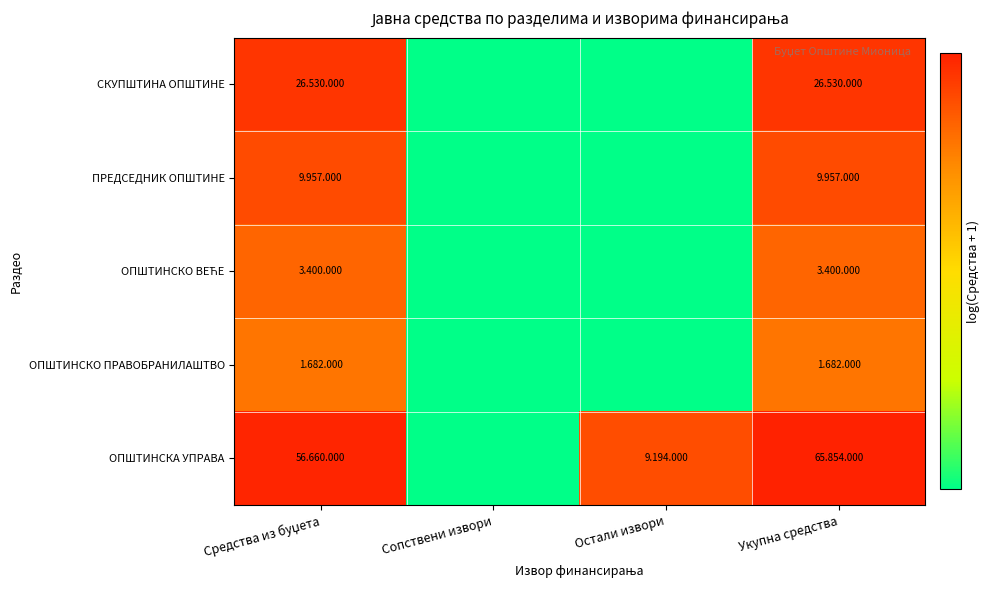

At Укупна средства, list the series in order from largest to smallest.

ОПШТИНСКА УПРАВА, СКУПШТИНА ОПШТИНЕ, ПРЕДСЕДНИК ОПШТИНЕ, ОПШТИНСКО ВЕЋЕ, ОПШТИНСКО ПРАВОБРАНИЛАШТВО